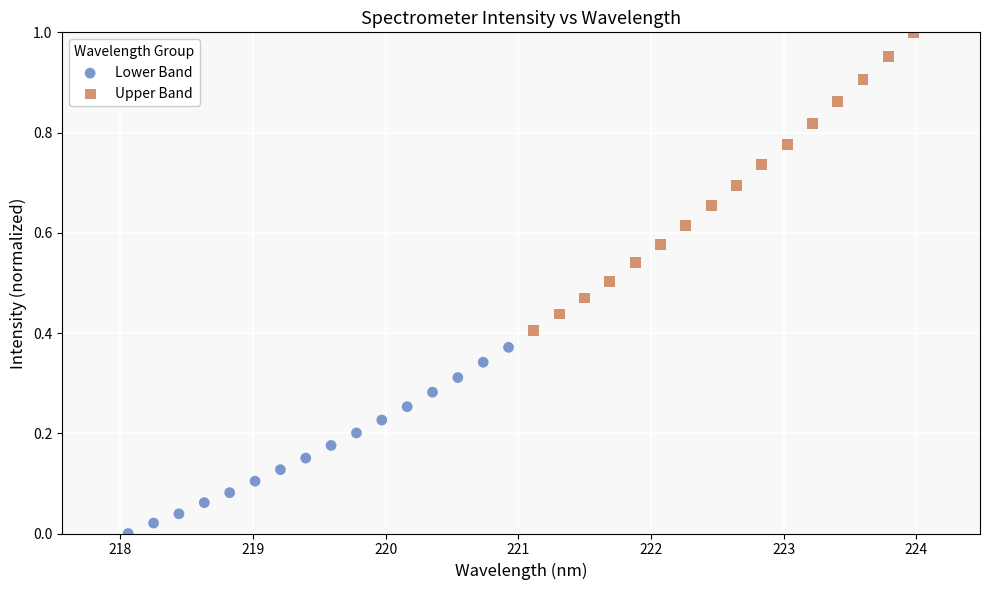

Which series contains the highest Y value?

Upper Band